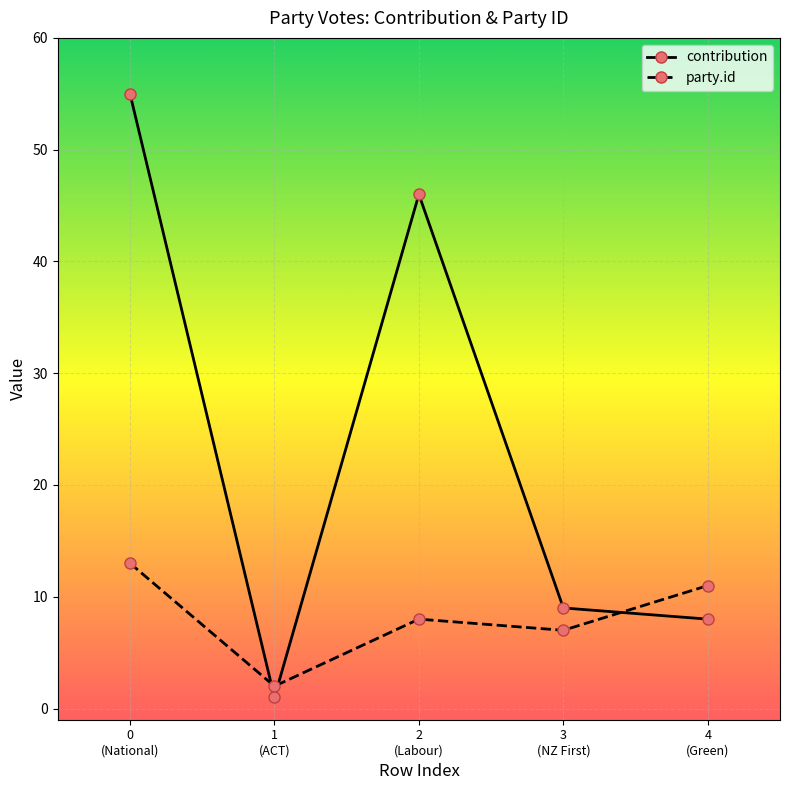

In contribution, how many points are lower than both neighbors (excluding endpoints)?

1